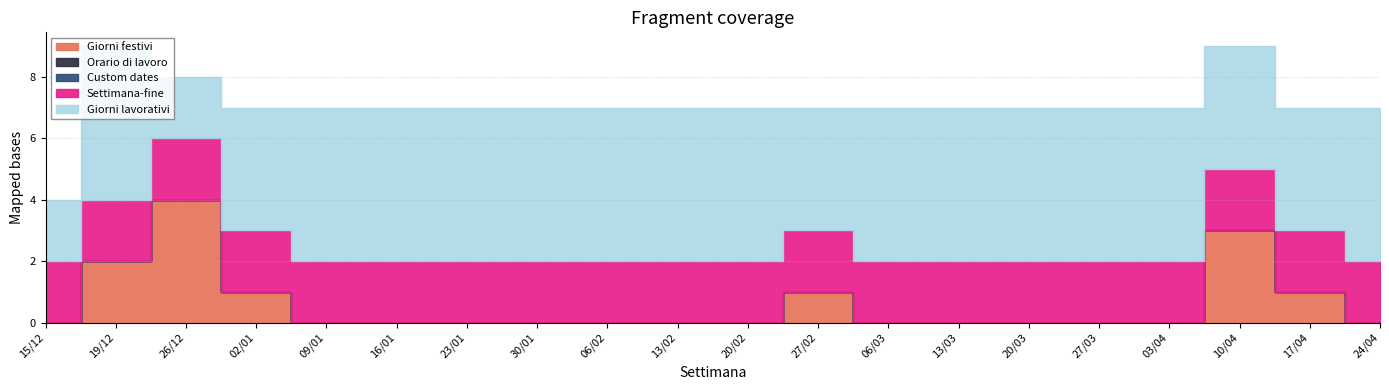

What is the approximate value of Giorni festivi at 27/02?

1